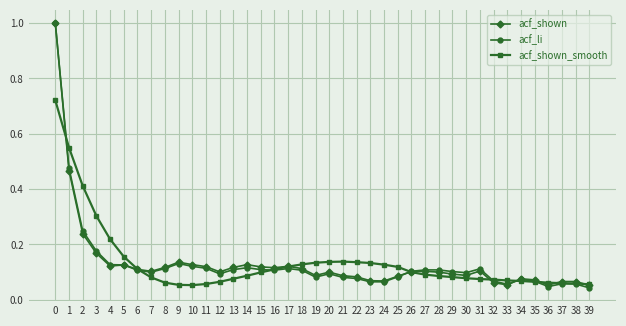

What is the maximum value shown in the chart?

1.0